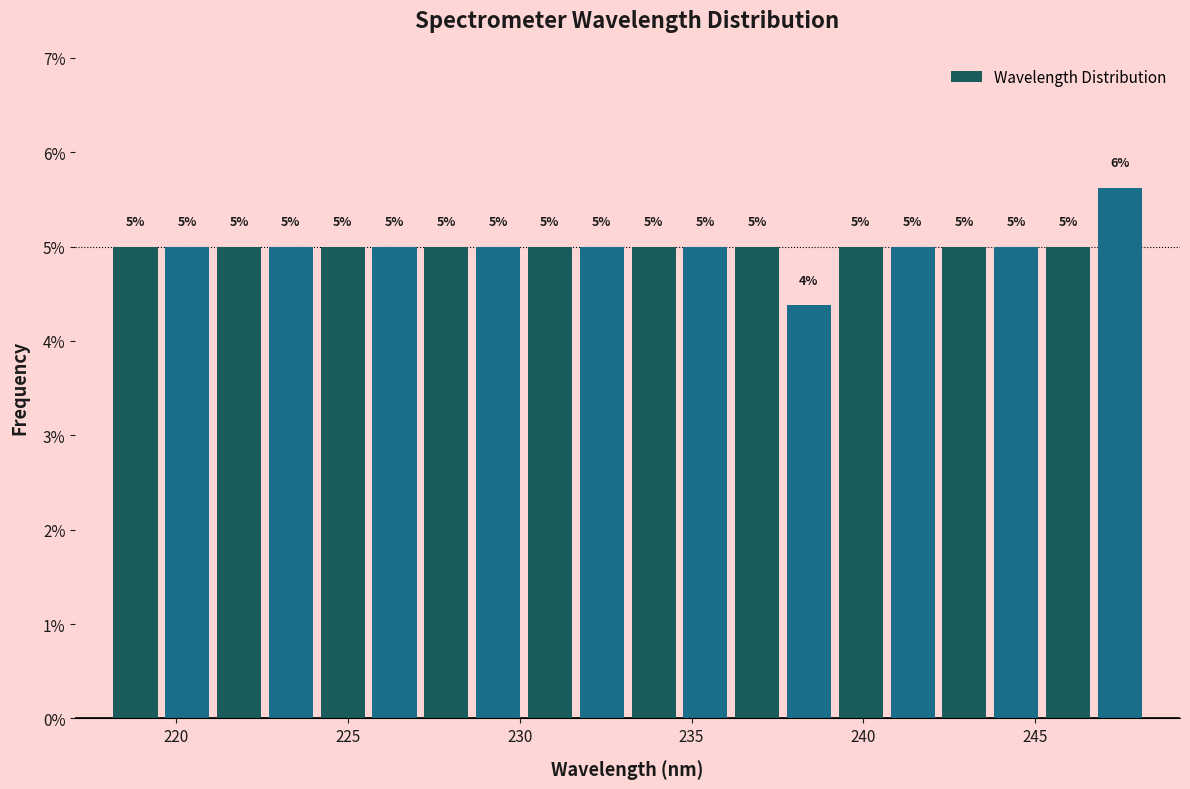

Read against the x-axis, roughly where is the centre of the tallest bar?

247.5